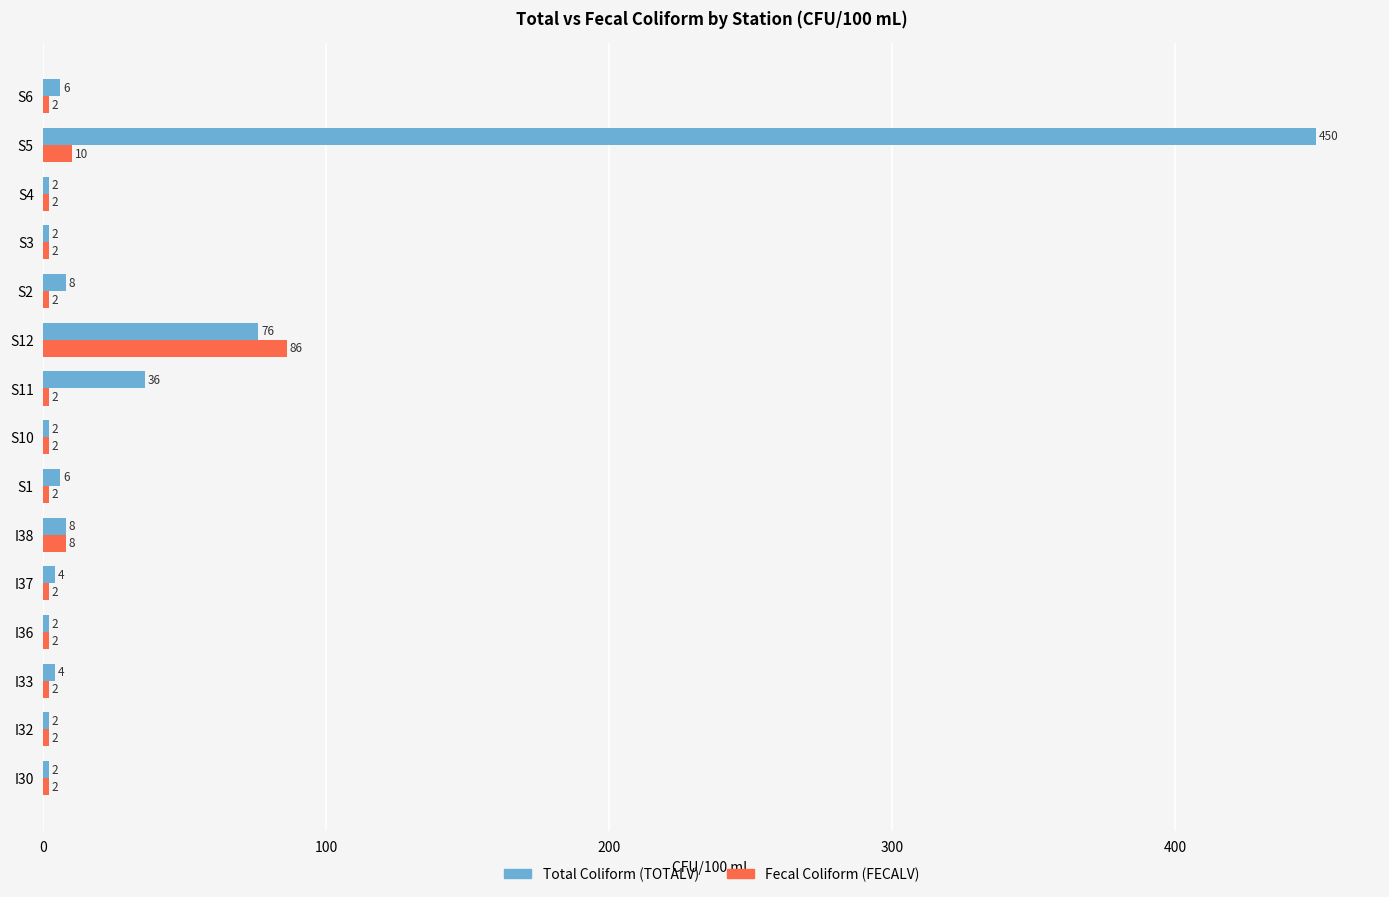

Rank the series by their maximum value, from lowest to highest.

Fecal Coliform (FECALV), Total Coliform (TOTALV)